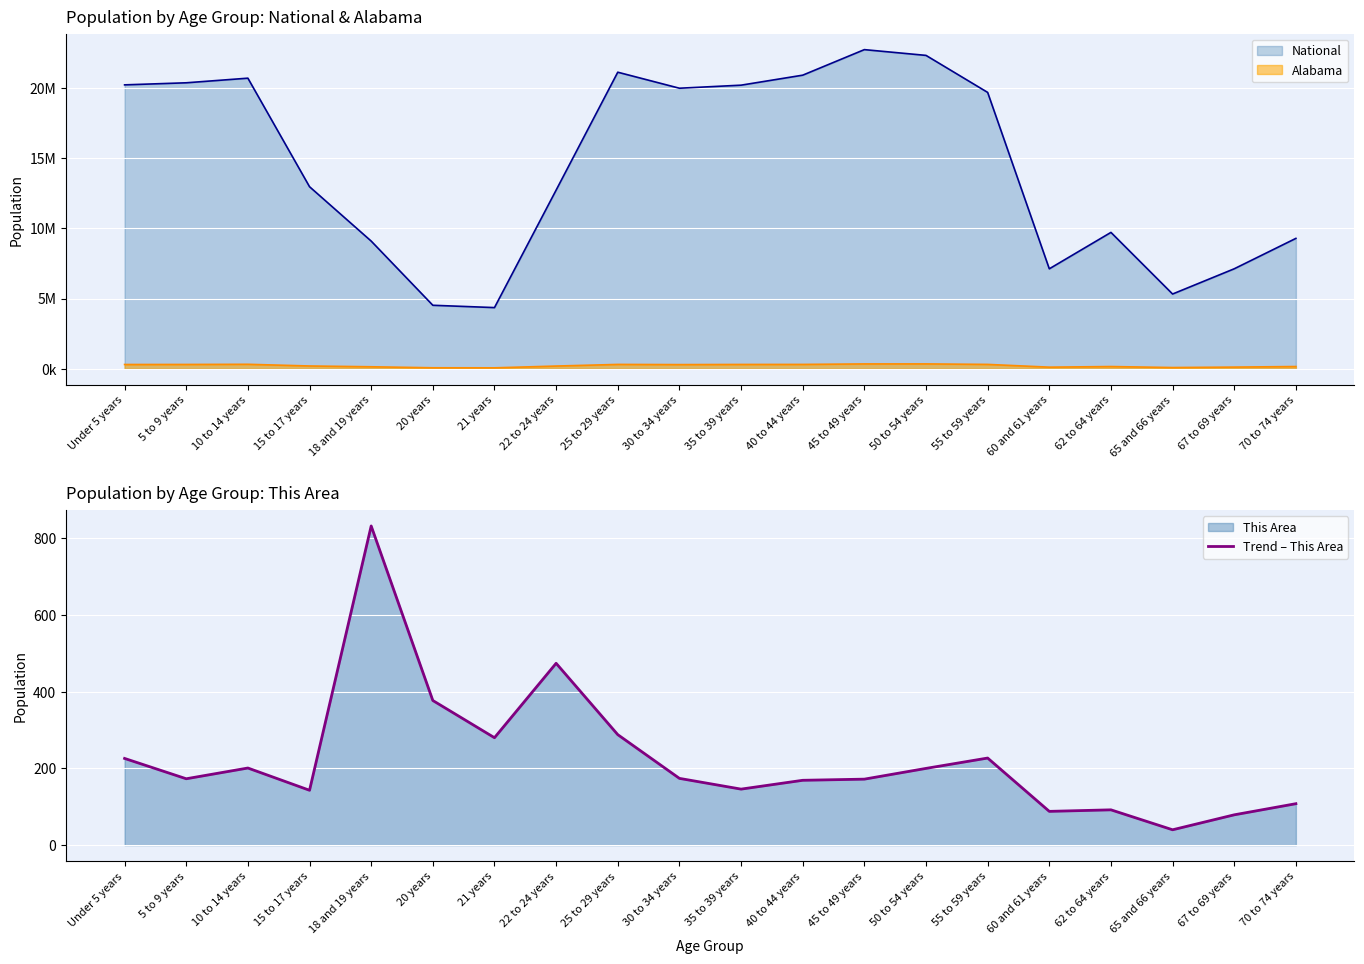

What is the label of the 5th point from the right?

60 and 61 years